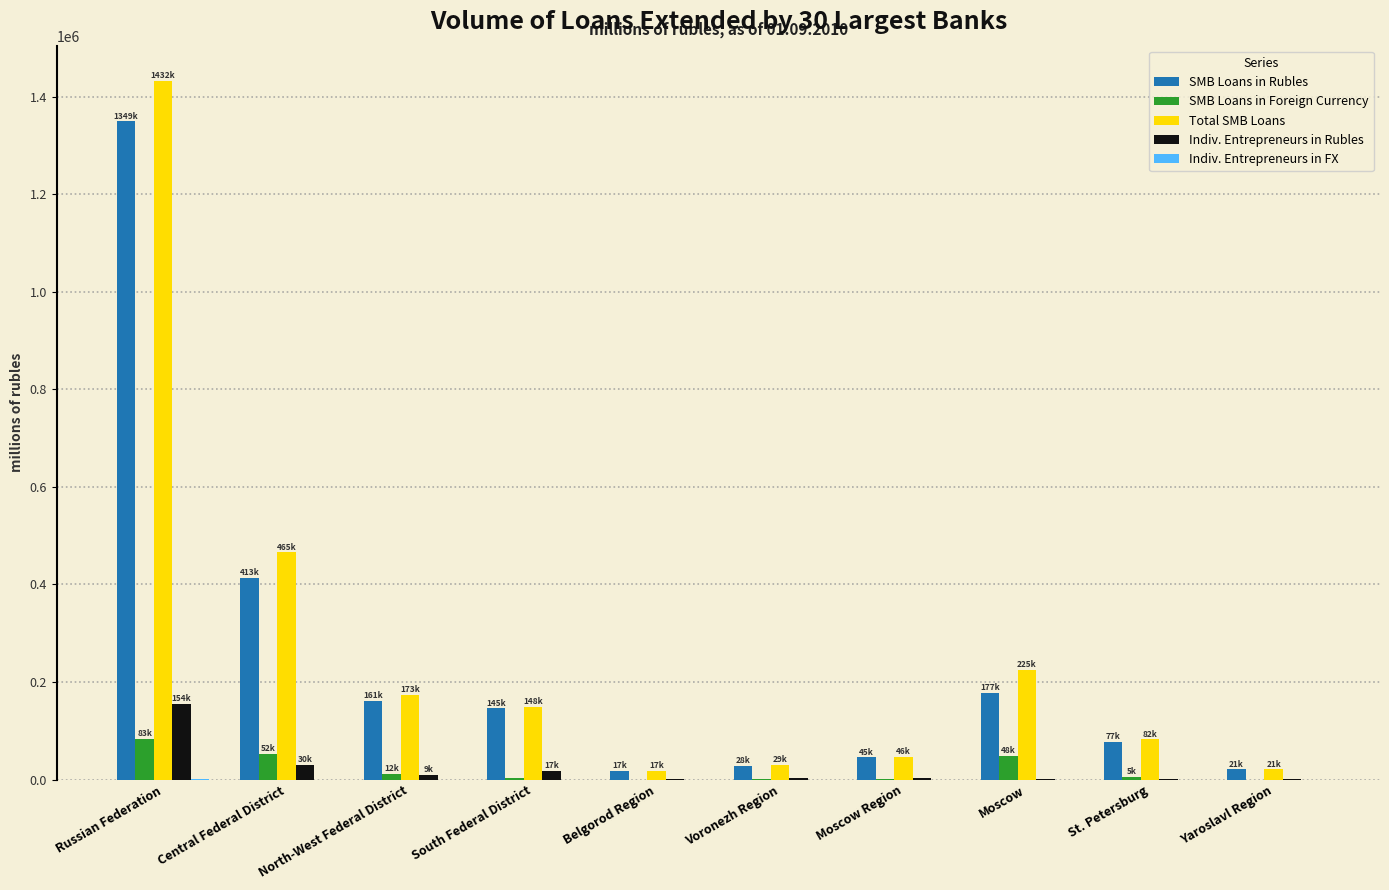

The value of Total SMB Loans at Moscow Region is 46306. True or false?

True